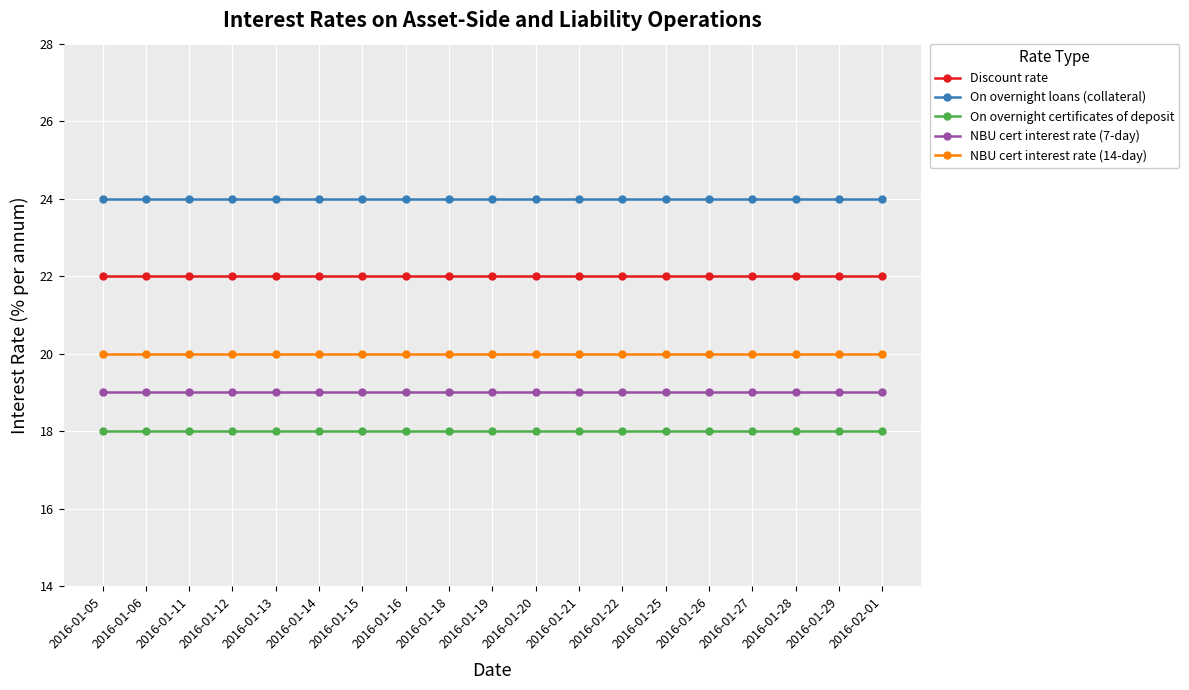

Rank the series by their maximum value, from lowest to highest.

On overnight certificates of deposit, NBU cert interest rate (7-day), NBU cert interest rate (14-day), Discount rate, On overnight loans (collateral)